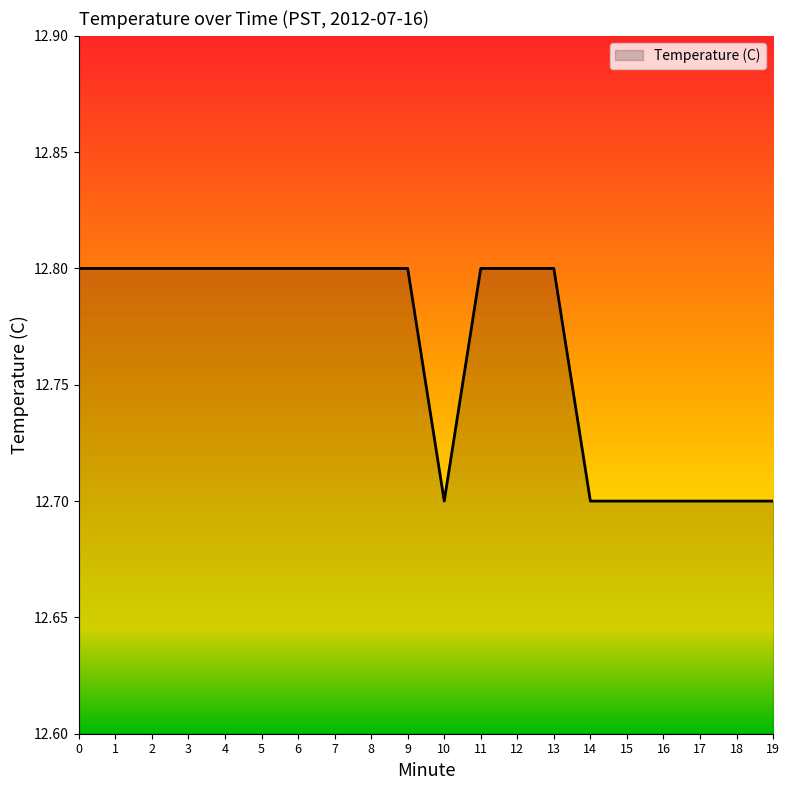

What is the change in value from 2 to 16?

-0.1